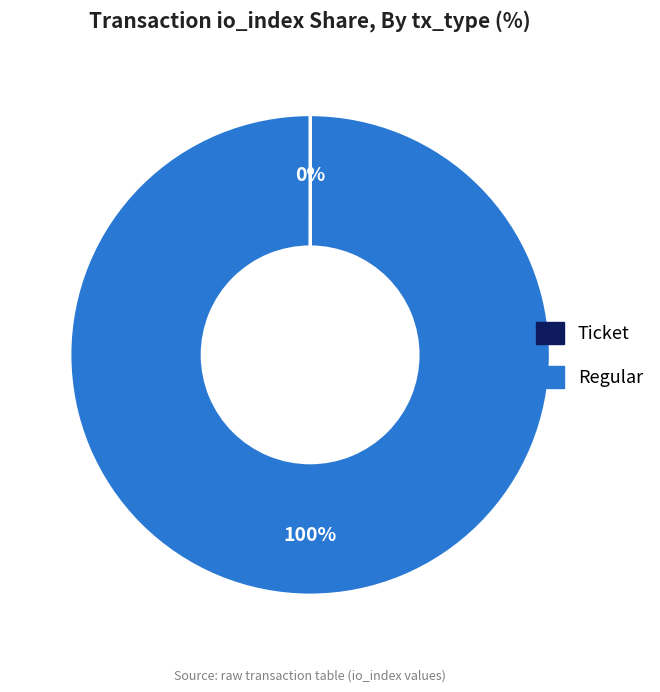

To the nearest percent, what is the average slice percentage?

50%